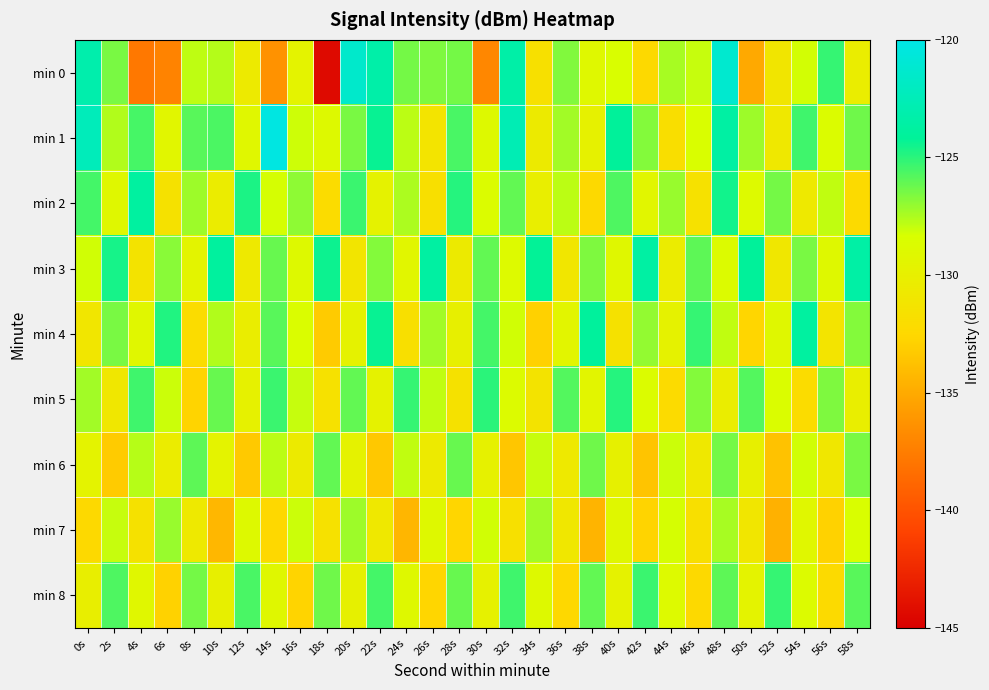

Which has a higher value, 44s or 24s?

24s